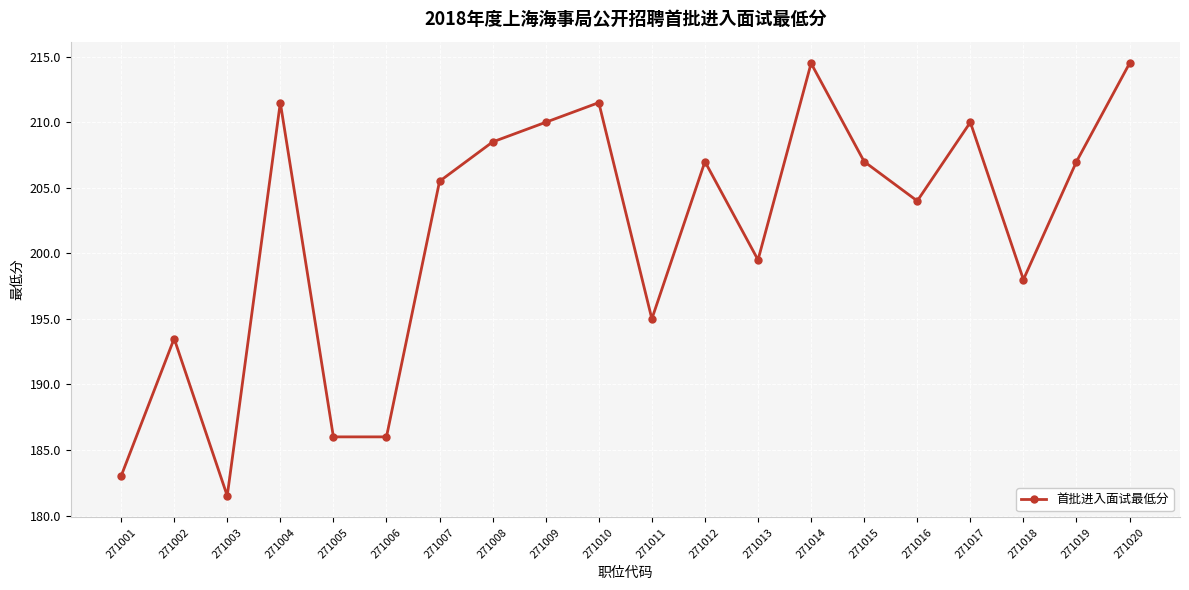

What is the value of the 17th point from the left?

210.0